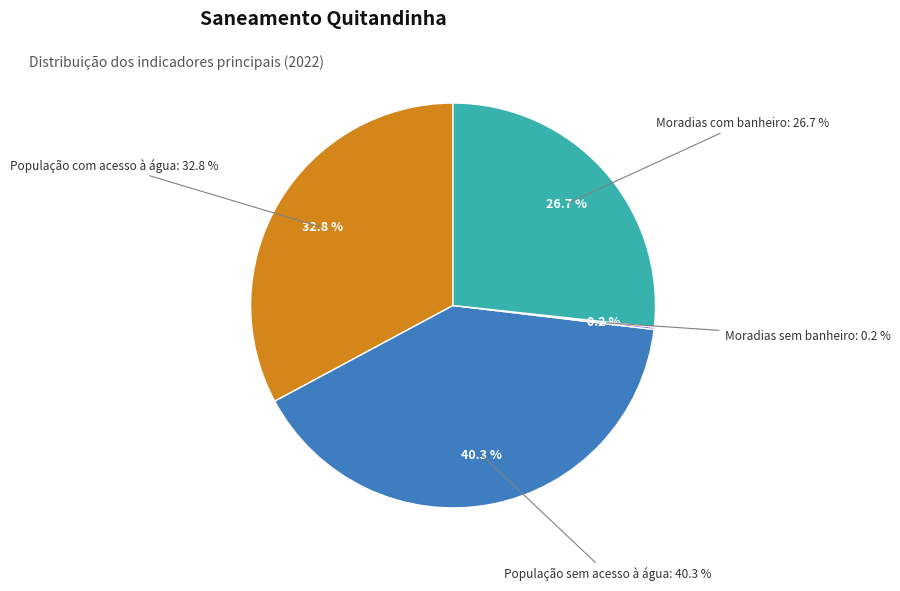

What percentage is NOT represented by Moradias sem banheiro?

99.8%